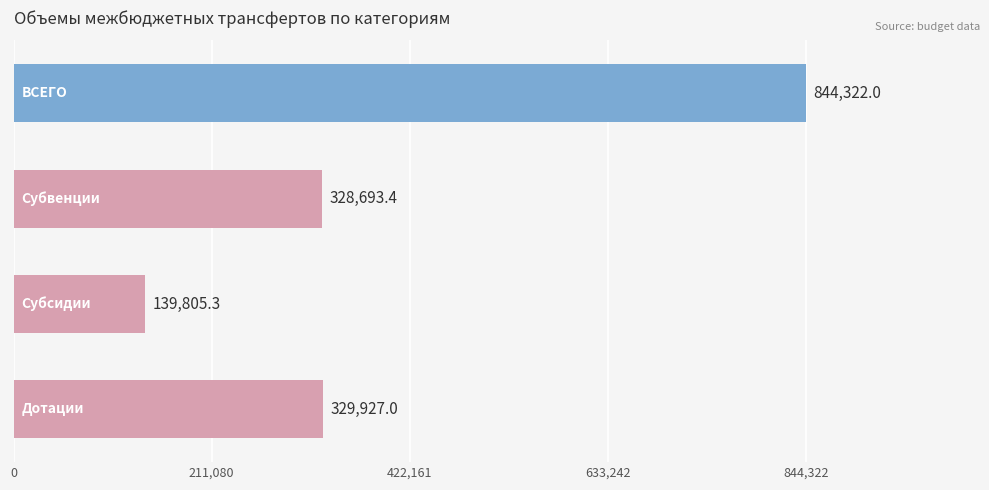

What is the difference between the maximum and minimum values?

704516.7